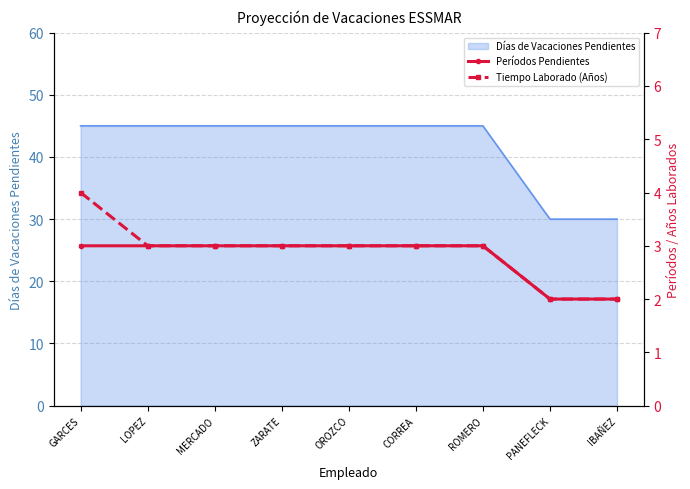

Does the chart have visible grid lines?

Yes